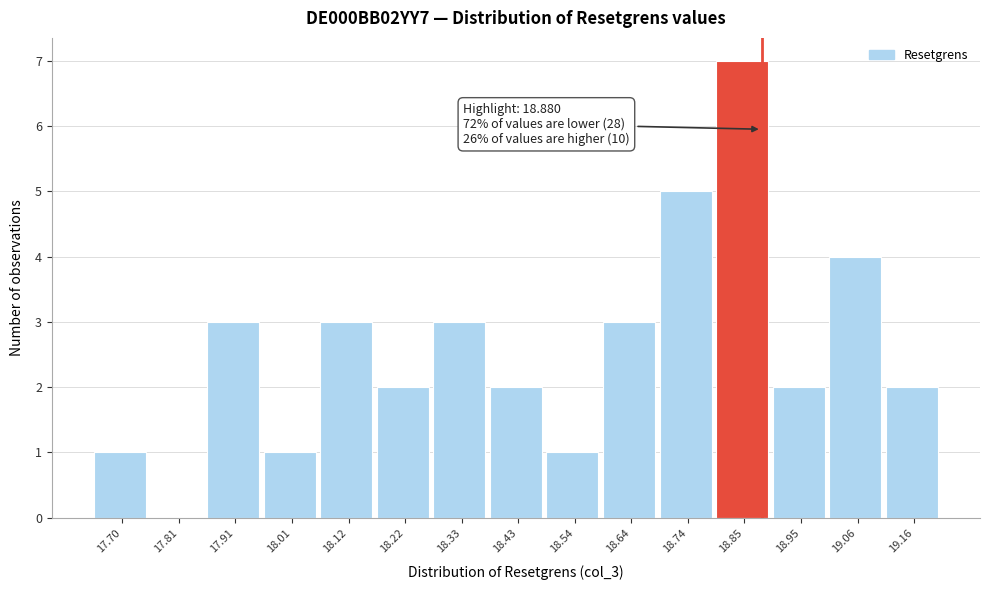

Over which range of the x-axis is the bar tallest?

18.80 to 18.90